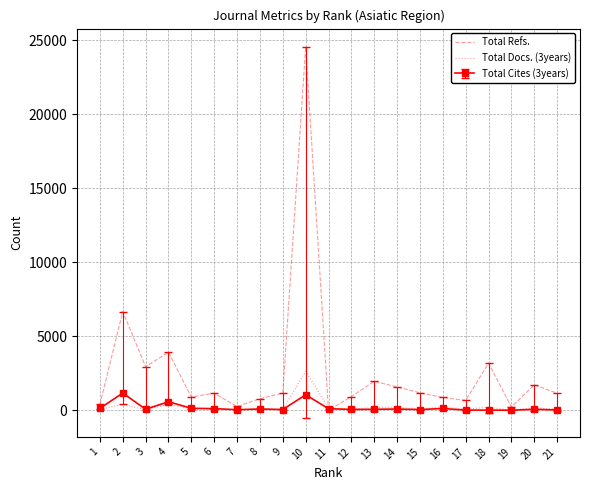

The value of Total Refs. at 6 is 1146. True or false?

True